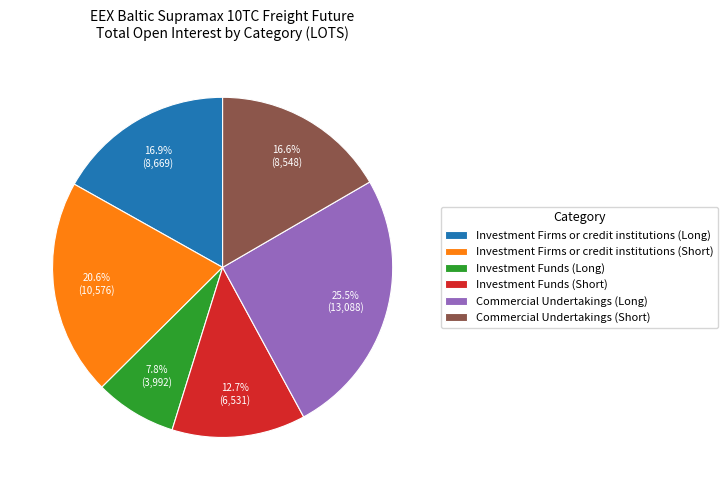

To the nearest percent, what is the difference between the Investment Firms or credit institutions (Long) and Investment Funds (Long) slice percentages?

9%